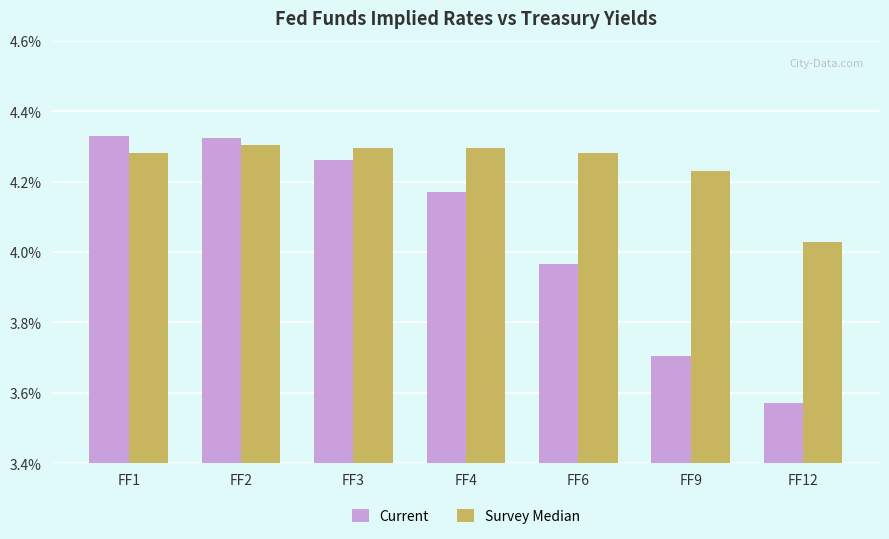

What is the spread (max minus min) of values at FF6?

0.3